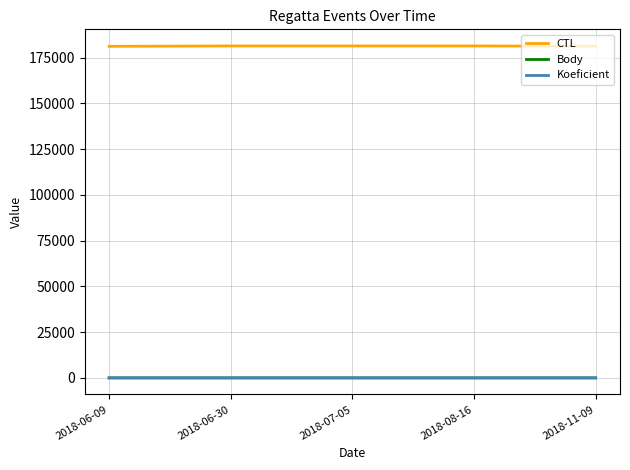

What are all the series names shown in the legend?

CTL, Body, Koeficient